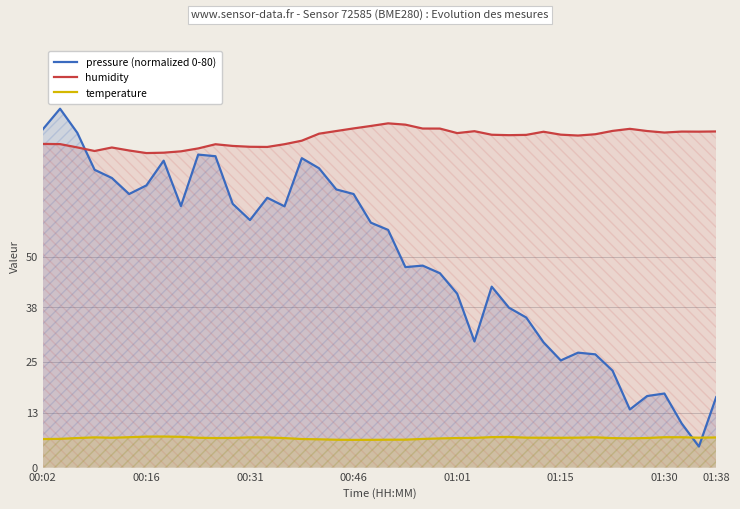

Rank the series by their average value, from highest to lowest.

humidity, pressure (normalized 0-80), temperature